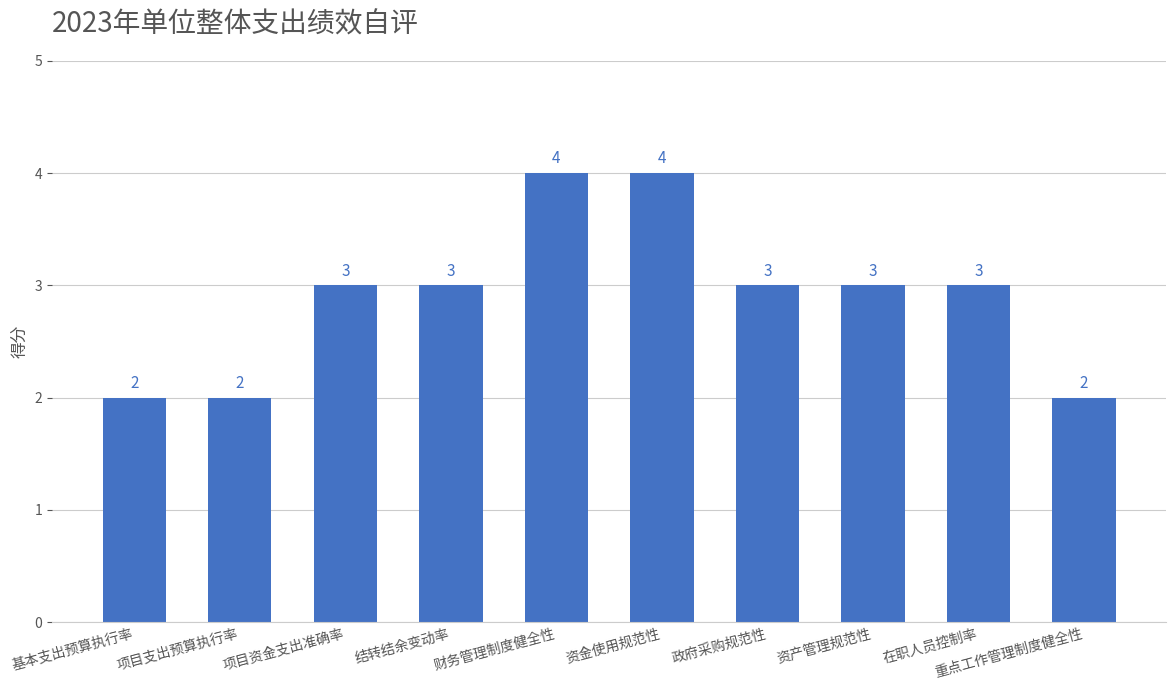

What is the greatest value displayed?

4